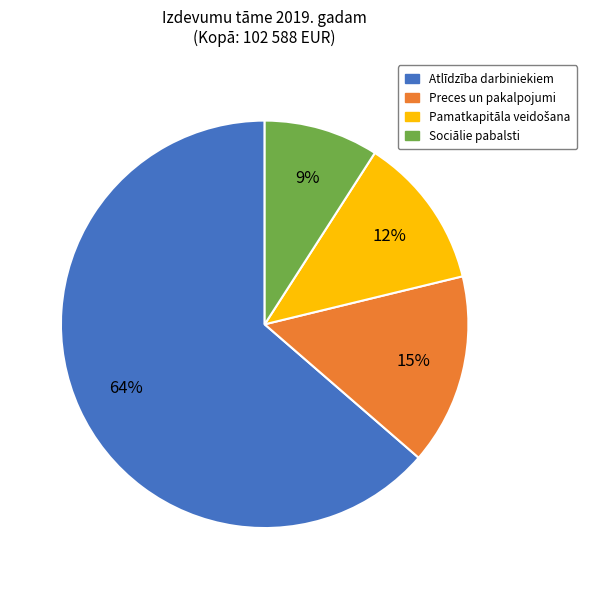

The Sociālie pabalsti slice represents 4% of the pie. True or false?

False